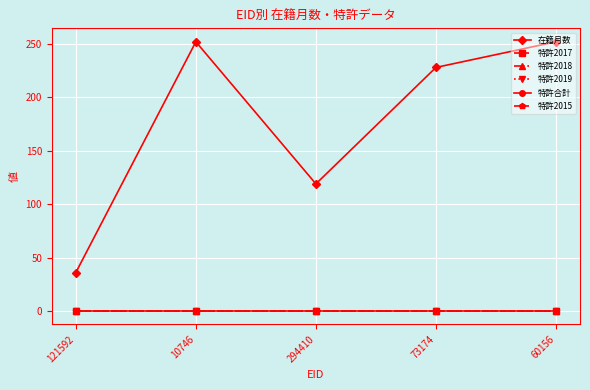

Between 10746 and 294410, which is larger?

10746